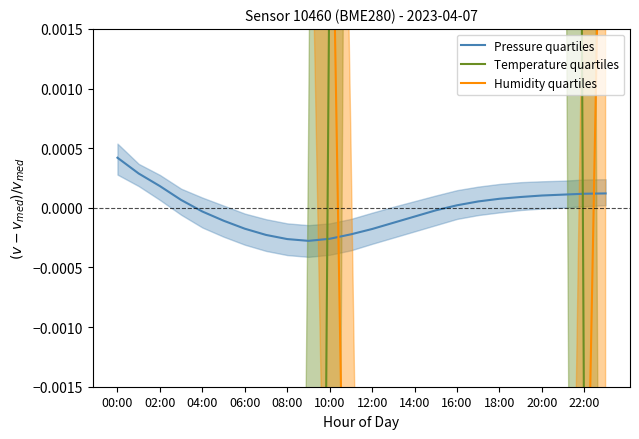

How many distinct data groups are displayed?

3